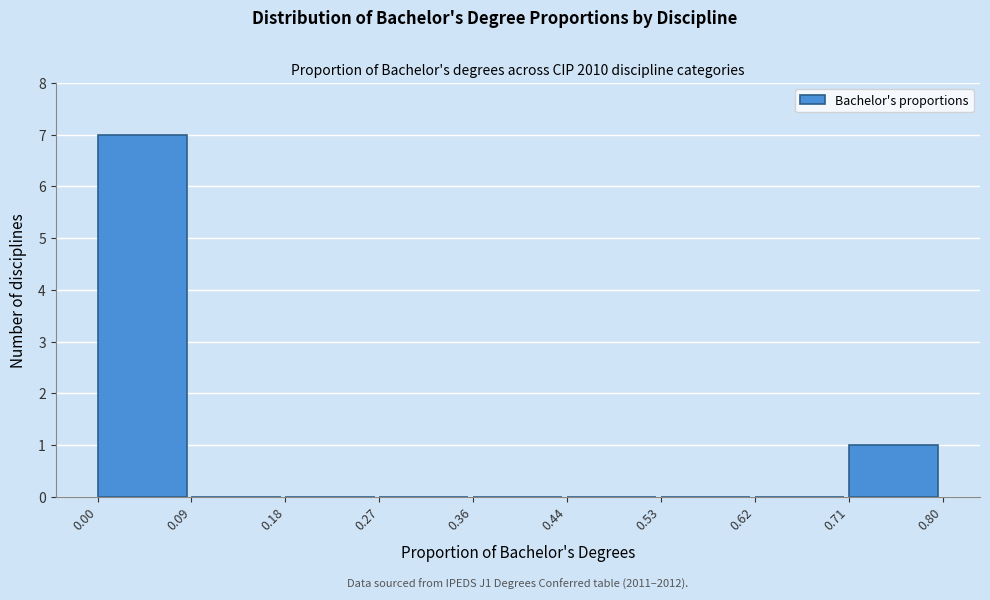

Over which range of the x-axis is the bar tallest?

0.00 to 0.09